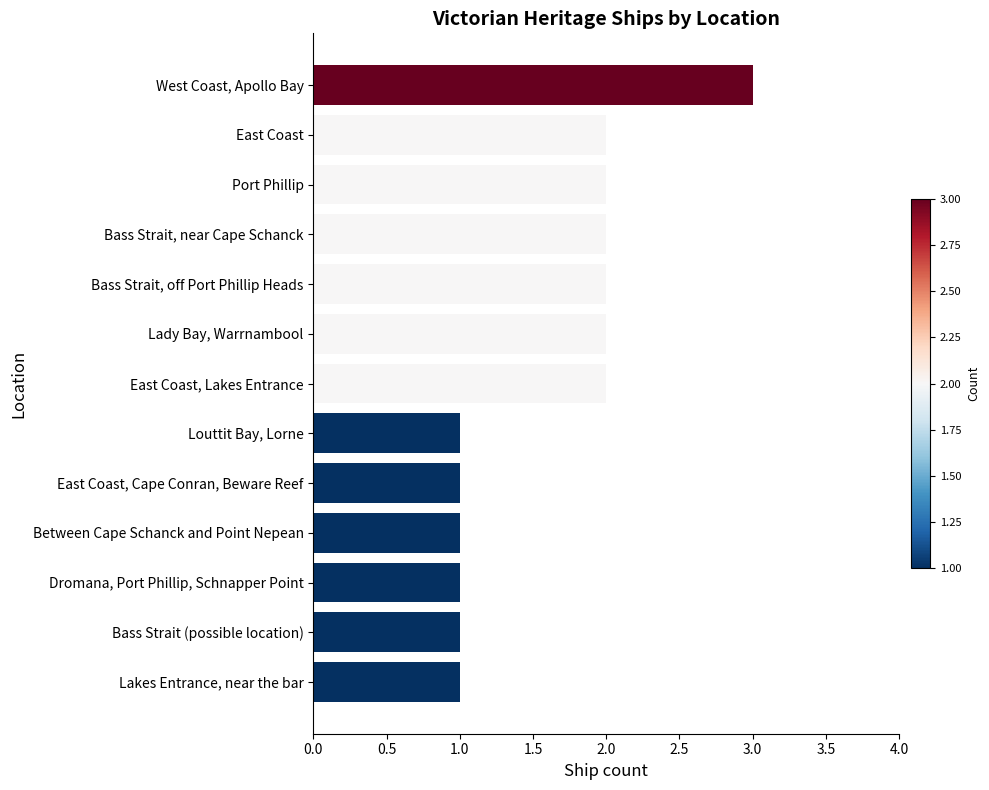

How many data points are less than 2?

6